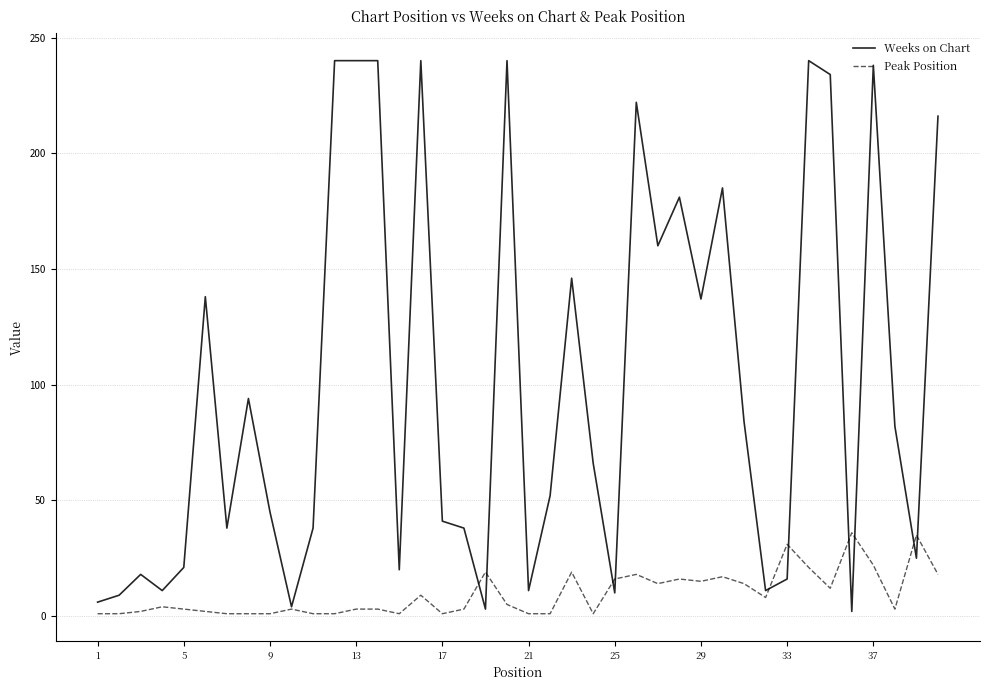

What is the highest value of the Peak Position series?

36